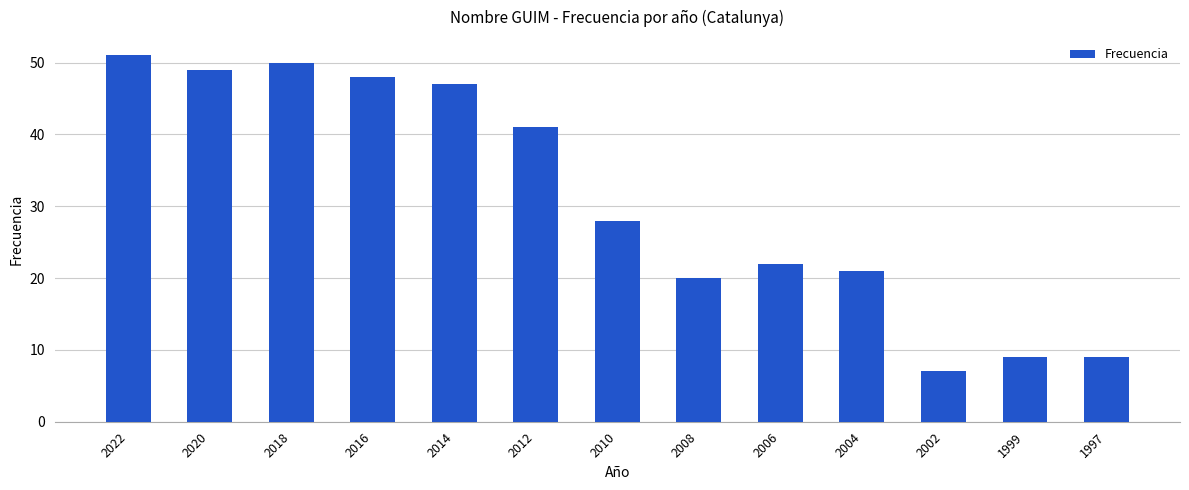

Reading left to right, list all the values displayed in this chart.

51	49	50	48	47	41	28	20	22	21	7	9	9